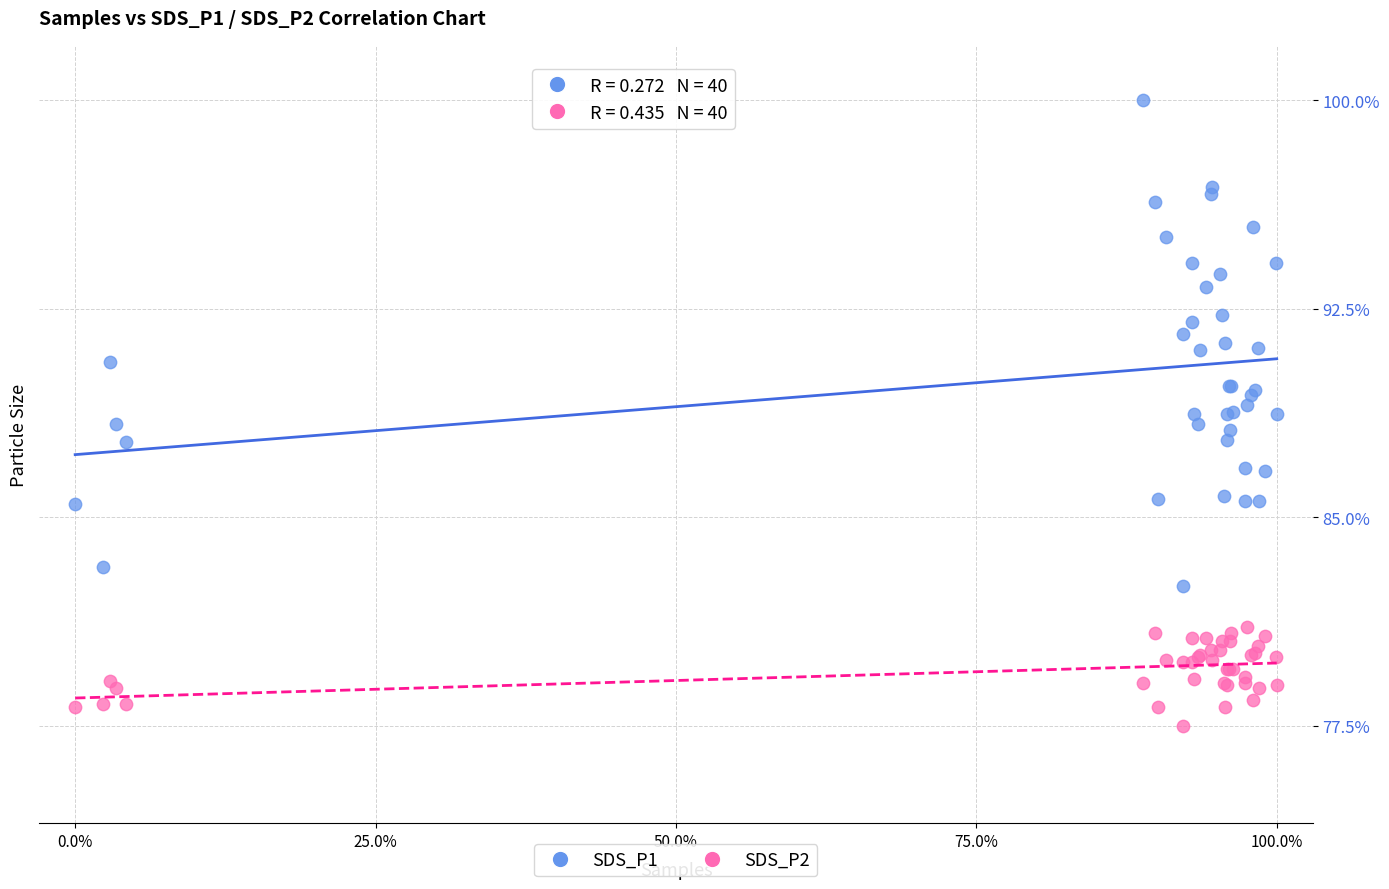

Which series contains the highest Y value?

SDS_P1